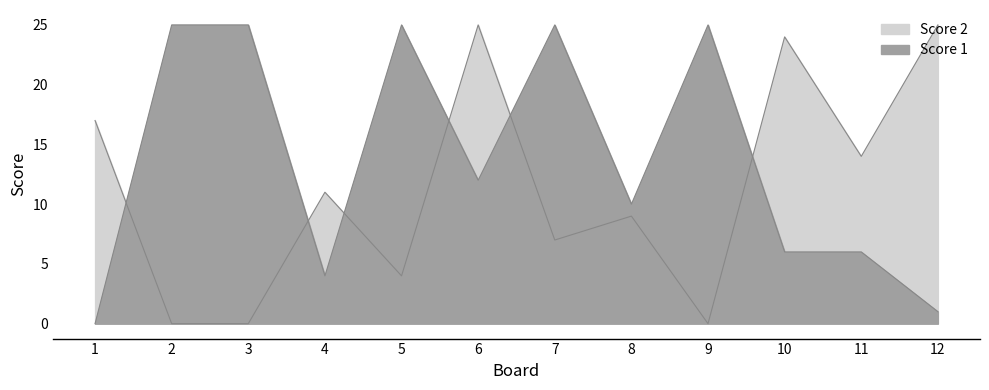

What are all the series names shown in the legend?

Score 1, Score 2